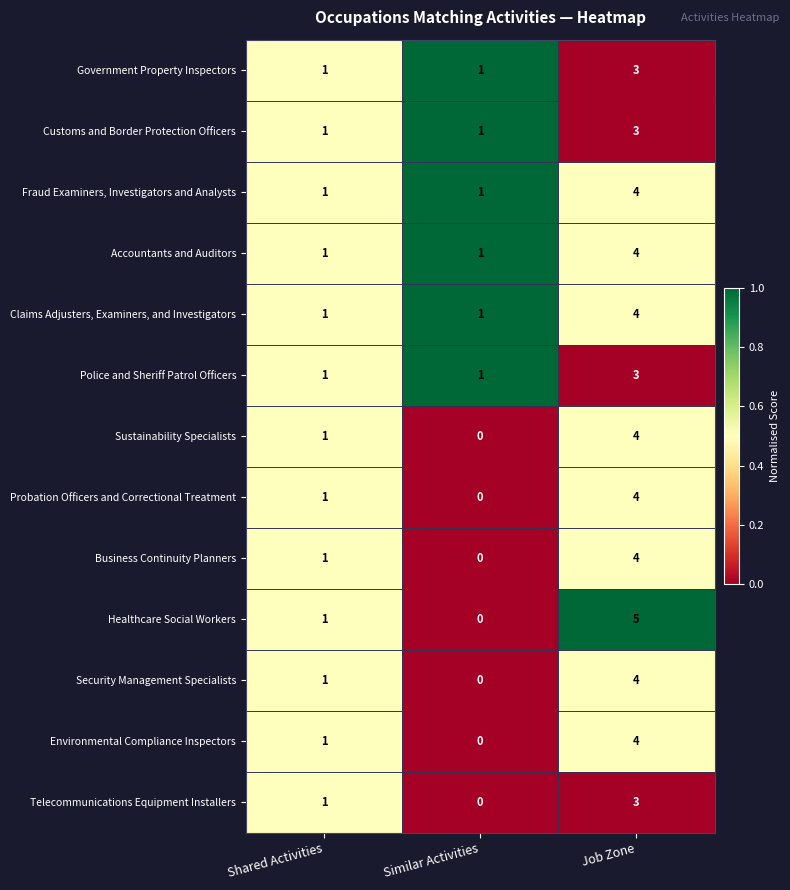

What is the difference between the highest and lowest values at Similar Activities?

1